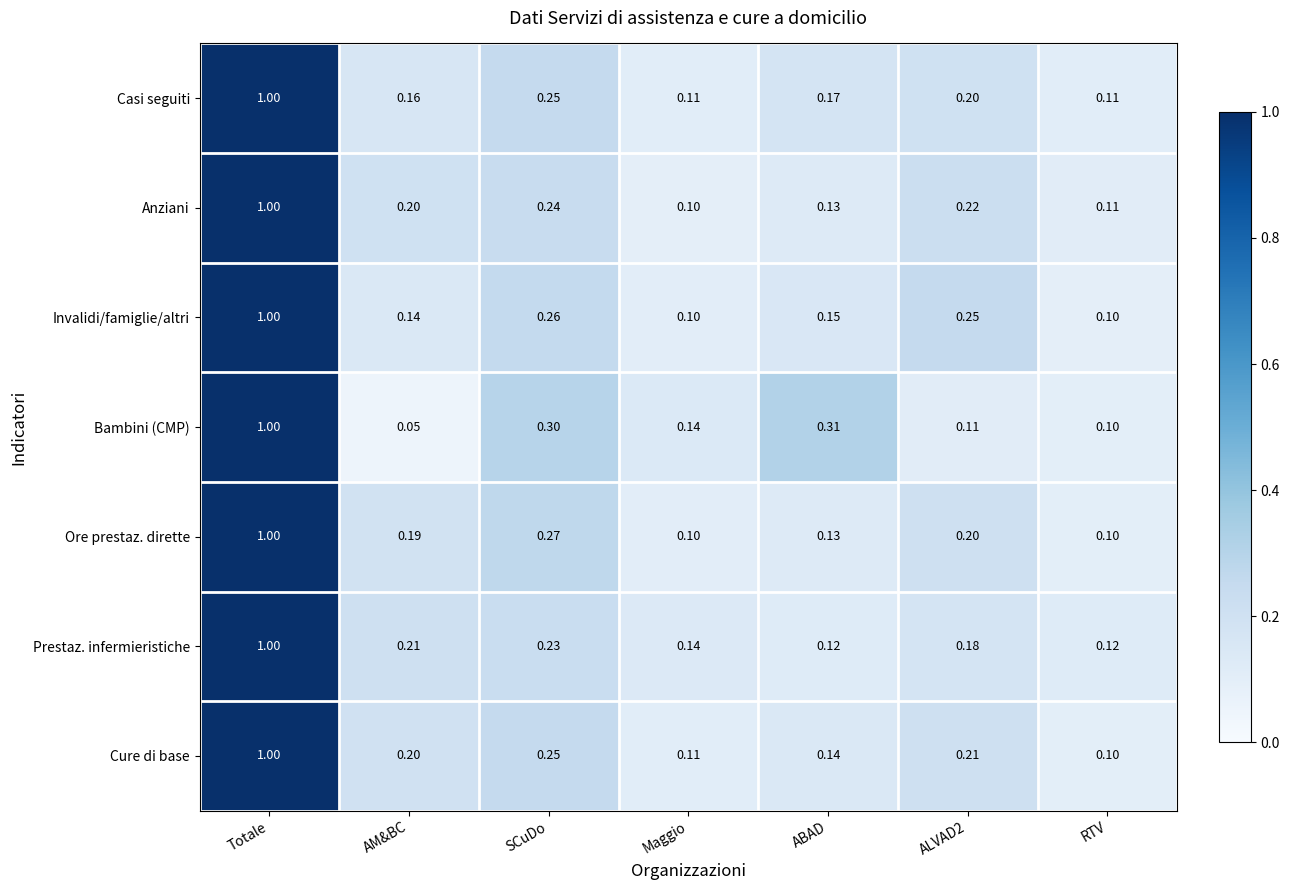

At which category is the sum across all series the highest?

Totale